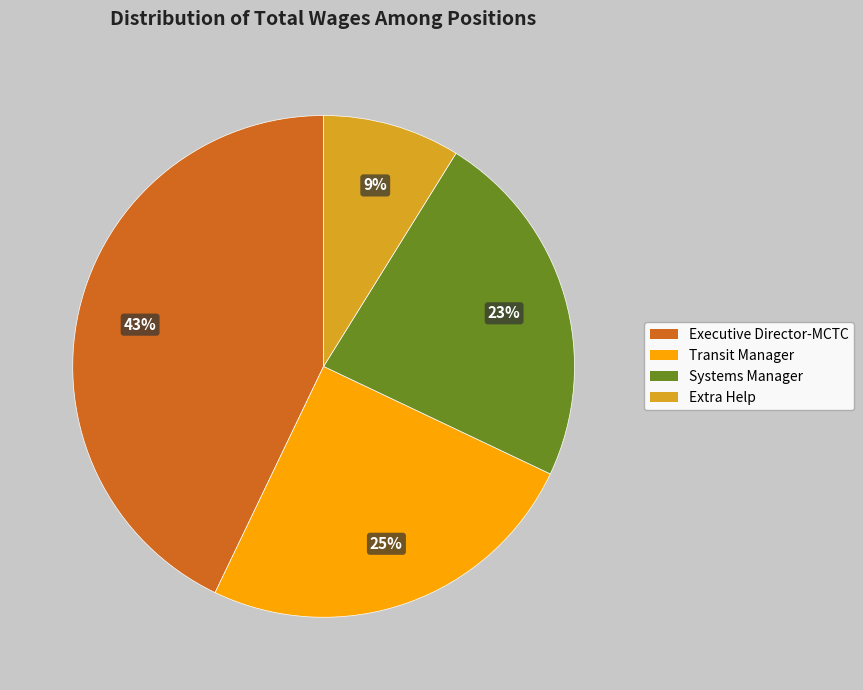

Is there a majority slice in this chart?

No